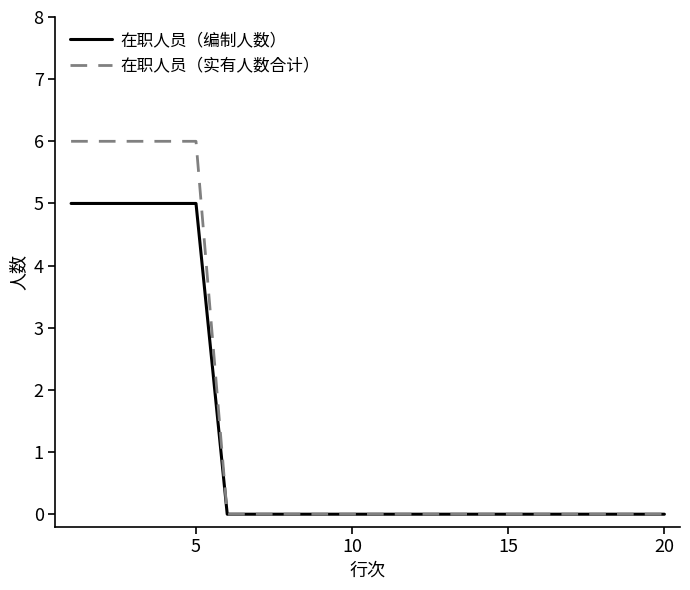

What is the highest value of the 在职人员（编制人数） series?

5